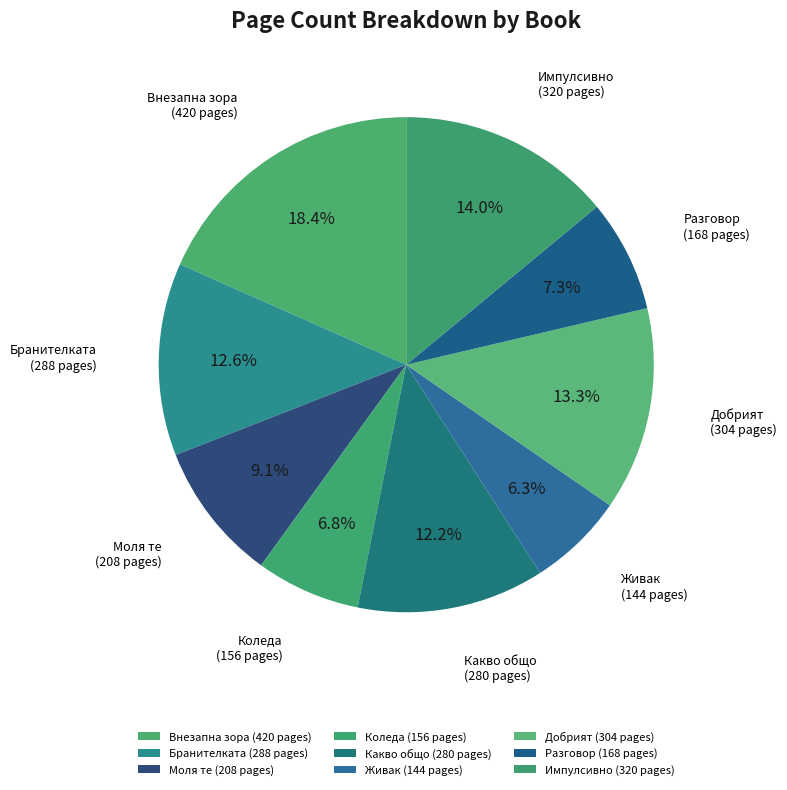

How many segments does this pie chart have?

9